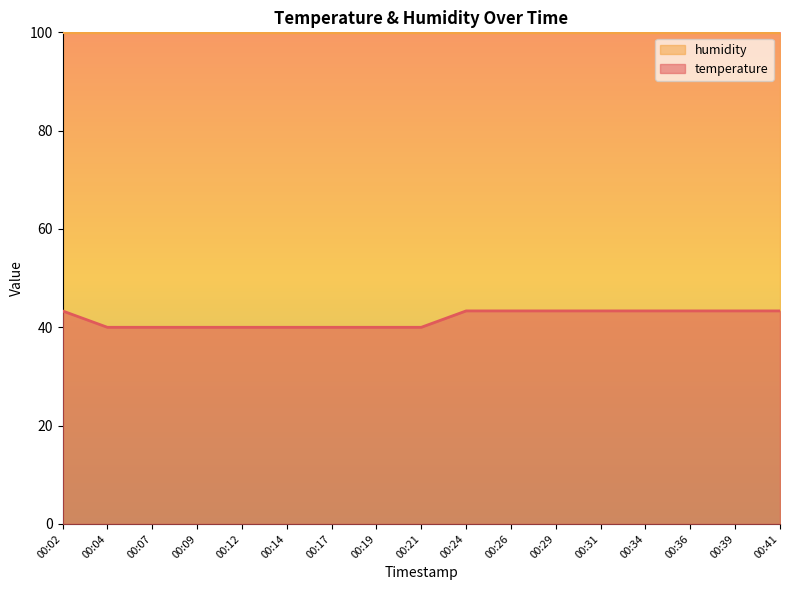

What is the sum of all values?

710.0